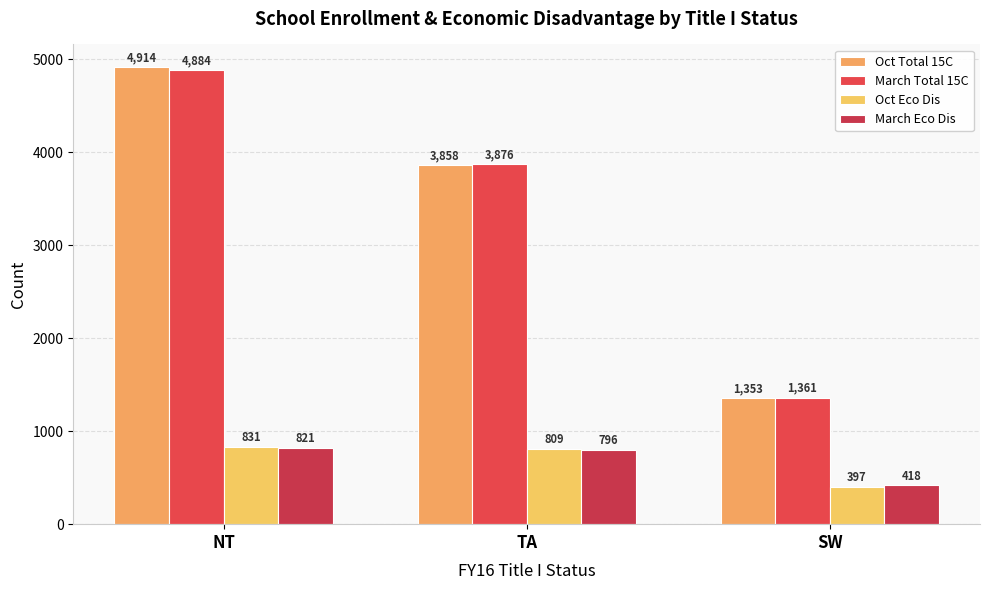

Is it true that March Eco Dis equals 796 at TA?

True